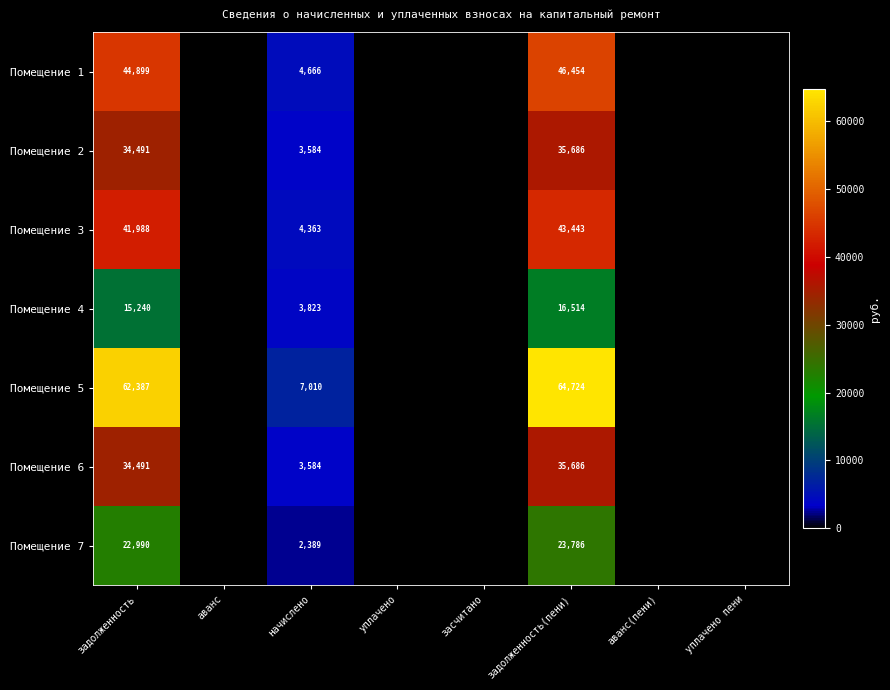

At how many categories does at least one series exceed 39975?

2